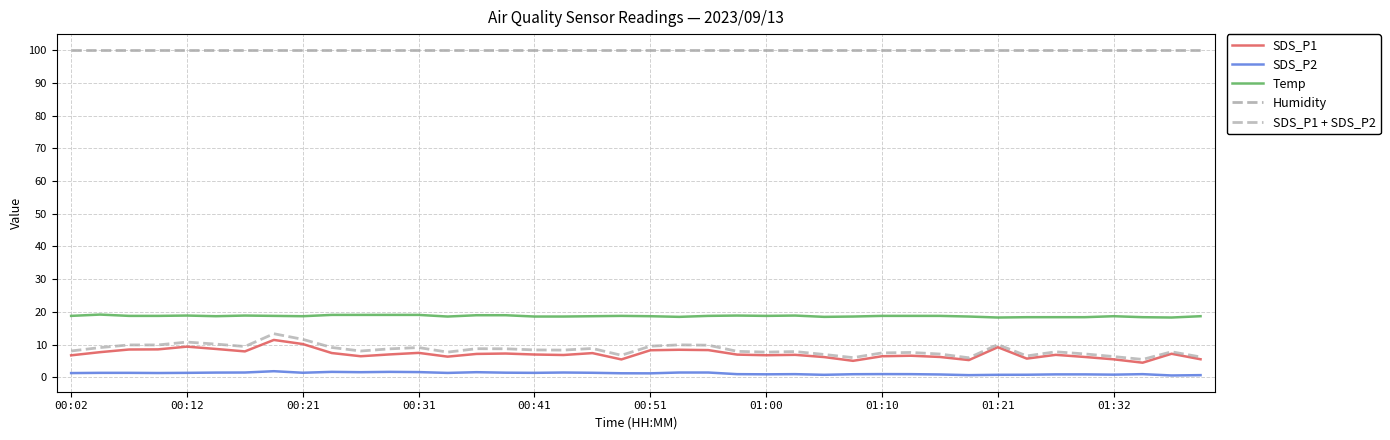

Is this an area chart (filled region under the line)?

No